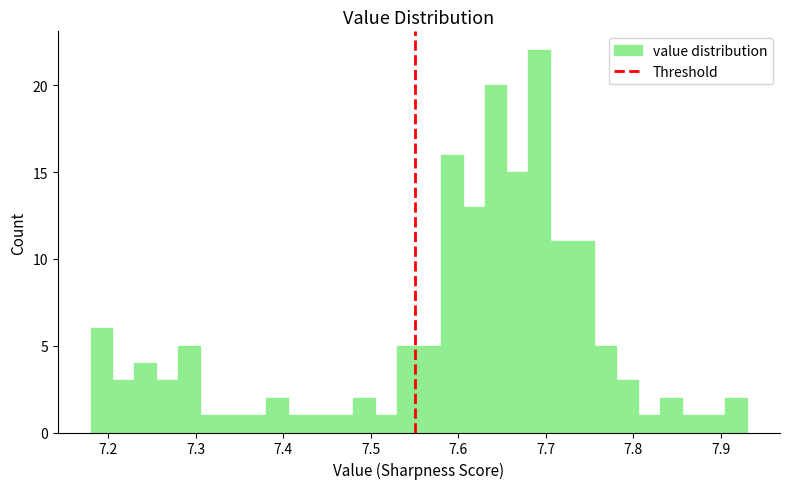

Read against the x-axis, roughly where is the centre of the tallest bar?

7.69